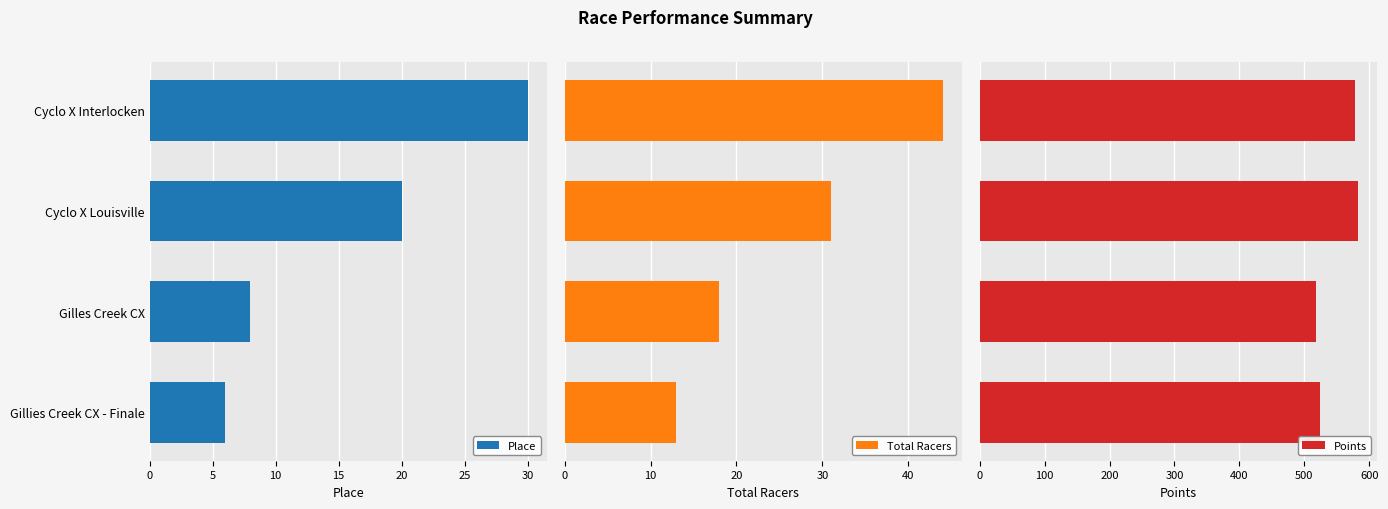

Rank the series by their maximum value, from lowest to highest.

Place, Total Racers, Points